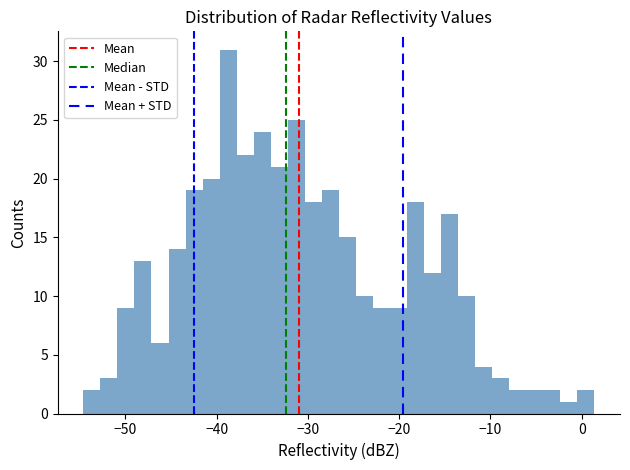

Around what value on the x-axis is the tallest bar? Give the approximate position of its centre, as read against the axis.

-39